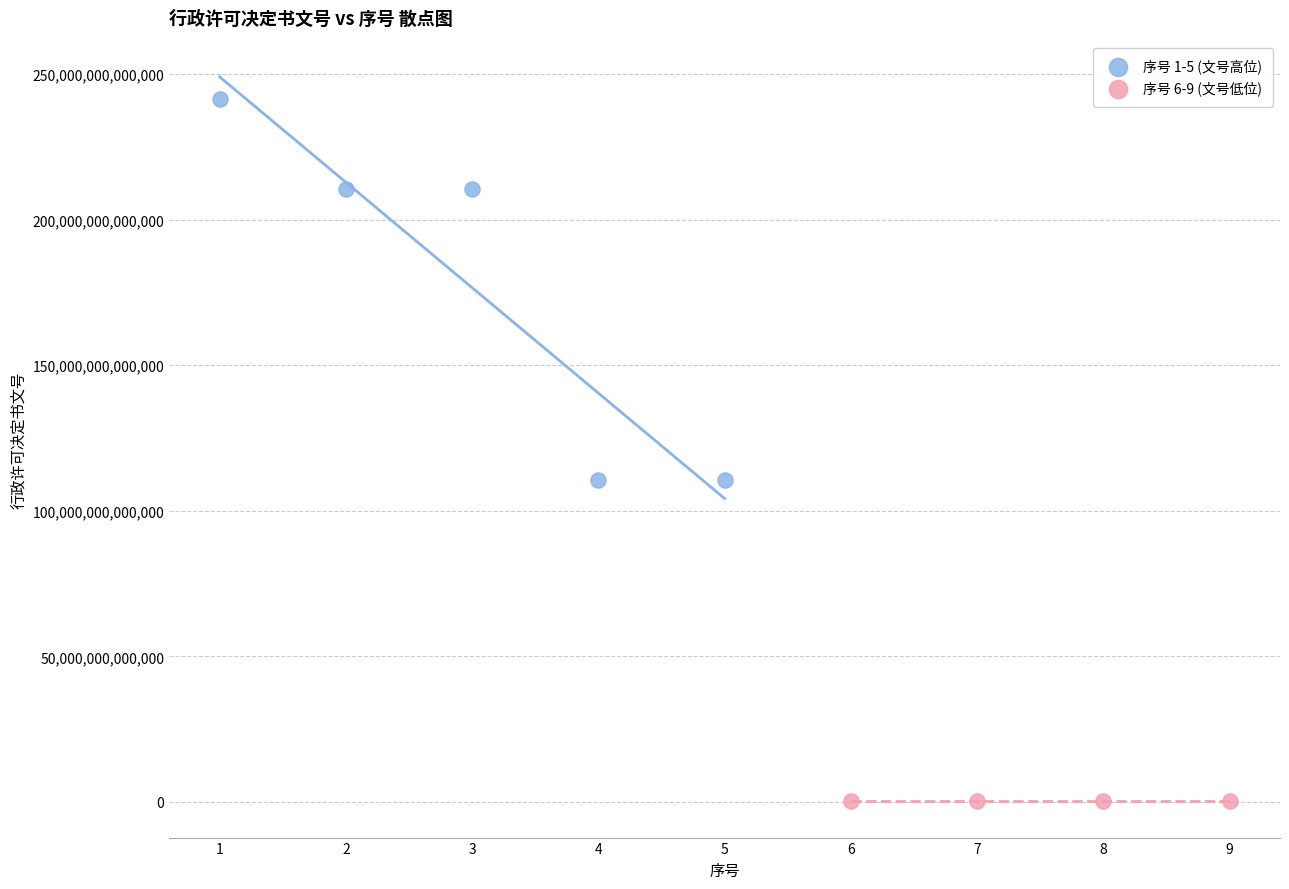

Which series reaches the minimum Y coordinate?

序号 6-9 (文号低位)